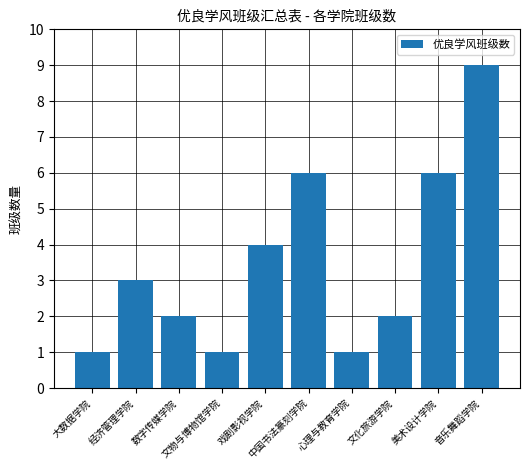

What is the sum of all values?

35